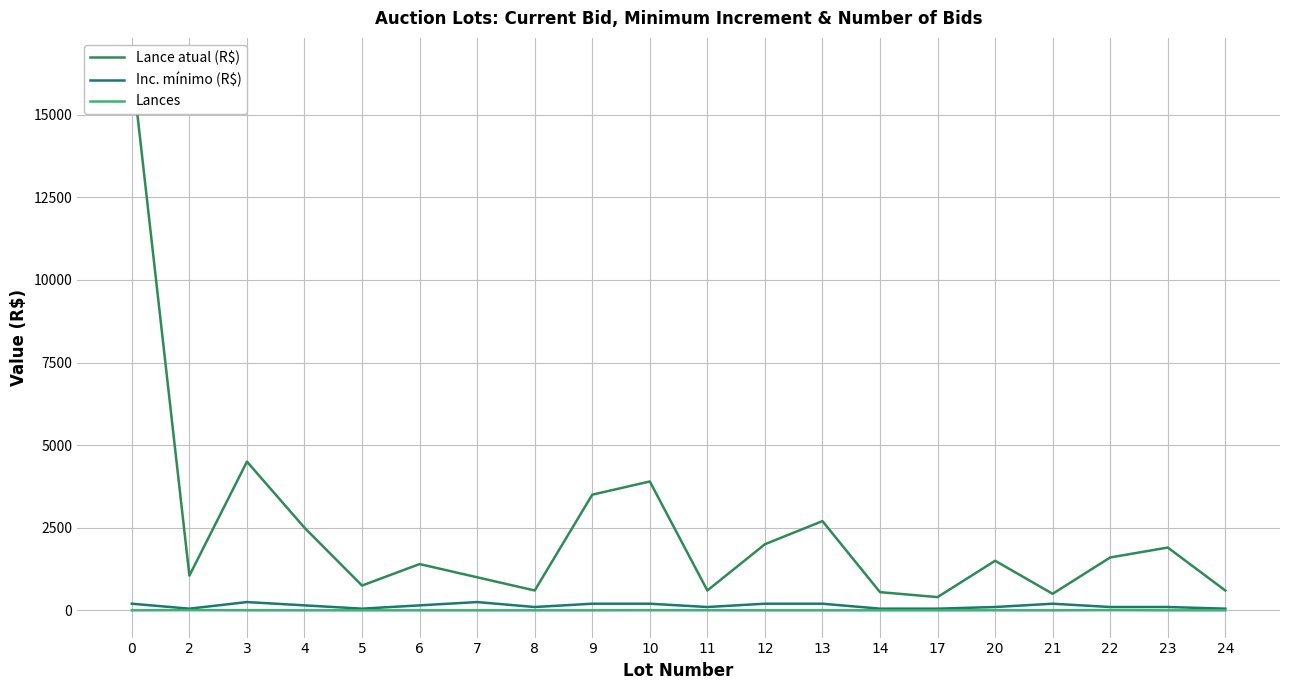

In Lances, how many points are higher than both neighbors (excluding endpoints)?

4